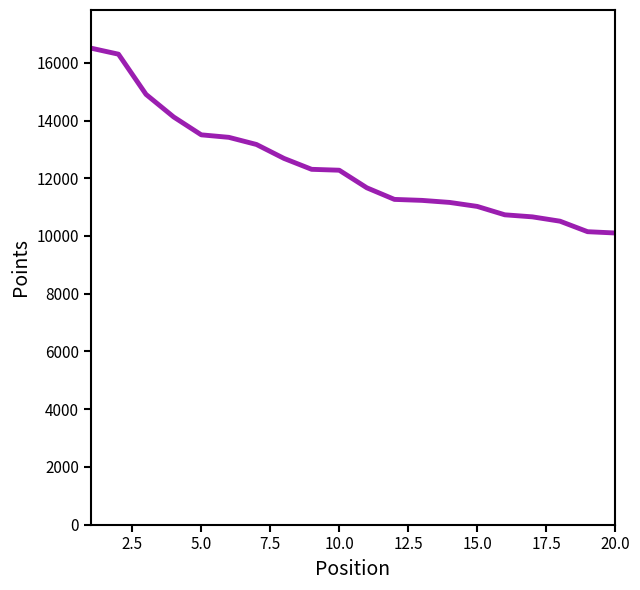

What is the smallest value displayed?

10104